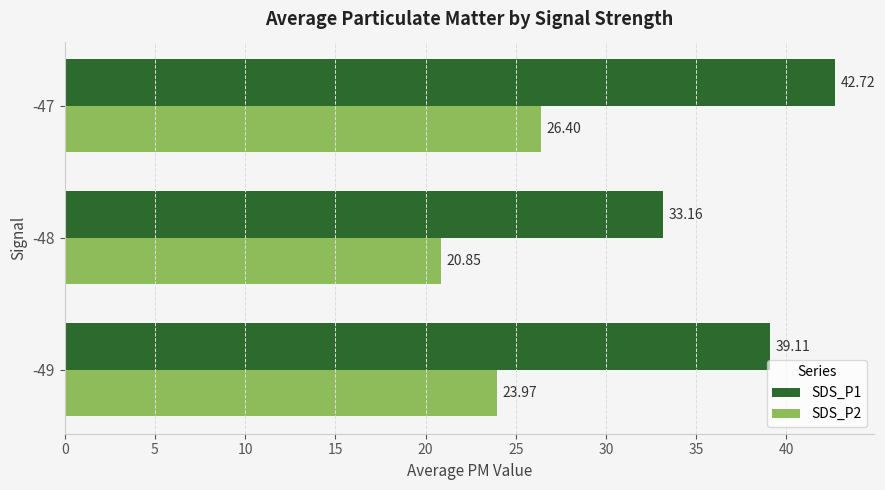

What is the highest value of the SDS_P1 series?

42.7